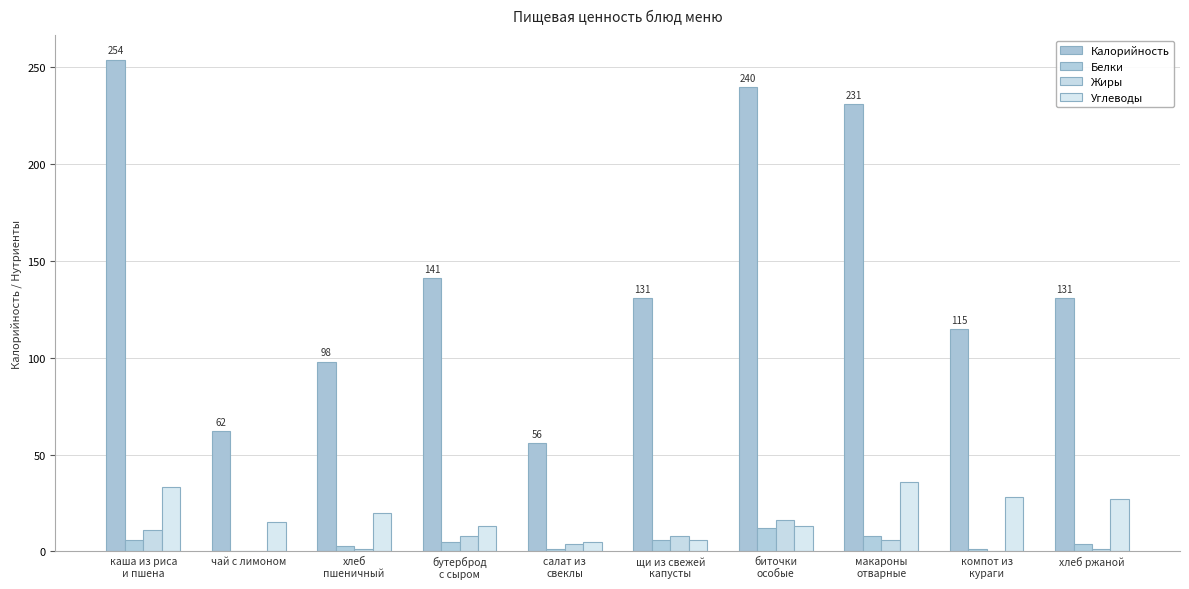

How many distinct data groups are displayed?

4